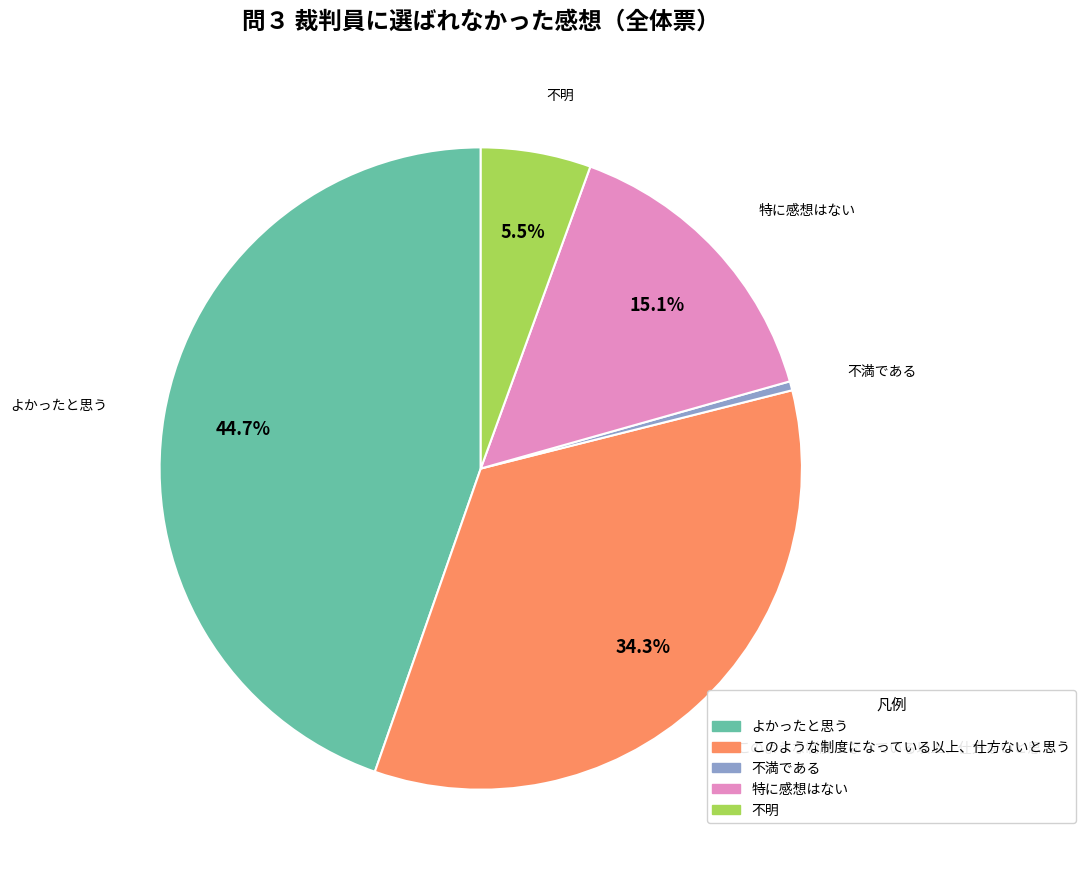

Is it true that このような制度になっている以上、仕方ないと思う is 20% of the pie?

False